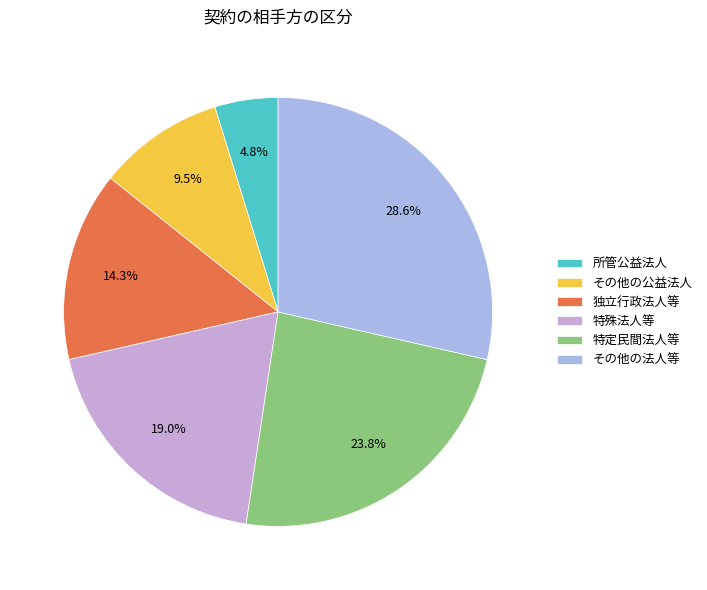

What portion of the pie excludes その他の公益法人?

90.5%